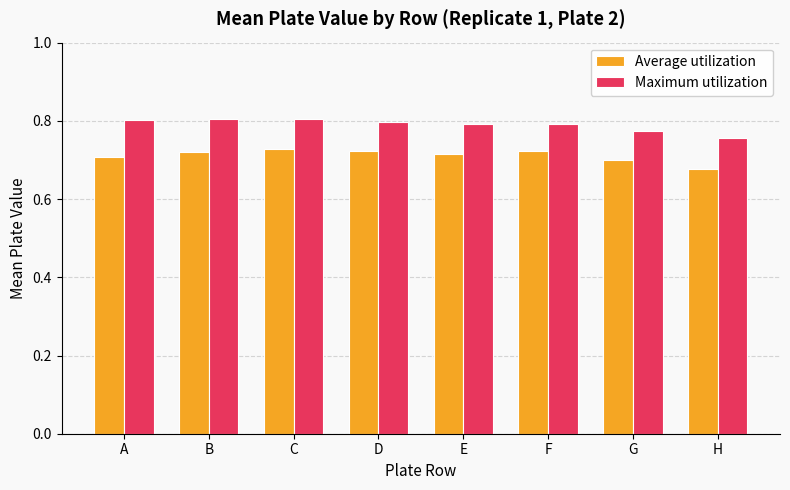

What is the spread (max minus min) of values at D?

0.1